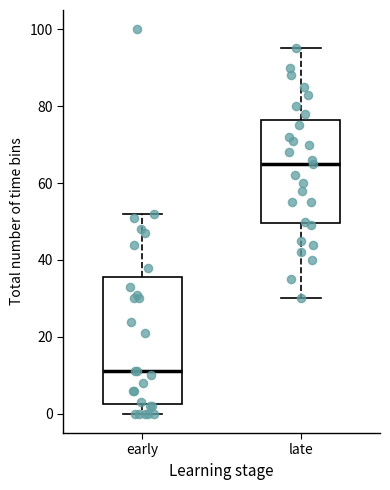

Where is the upper edge of the box for early on the y-axis? The values are not printed on the chart, so give them approximately, as read against the axis.

36